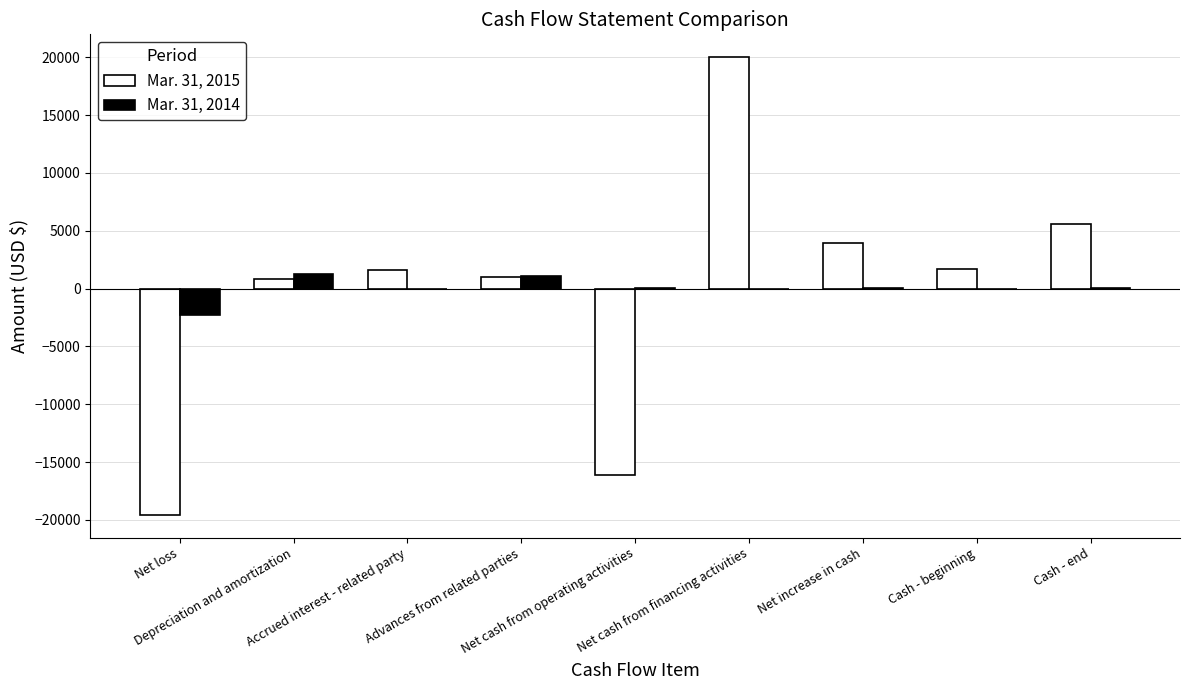

Is the value of Mar. 31, 2014 at Net cash from operating activities greater than the value of Mar. 31, 2015 at Net cash from financing activities?

No